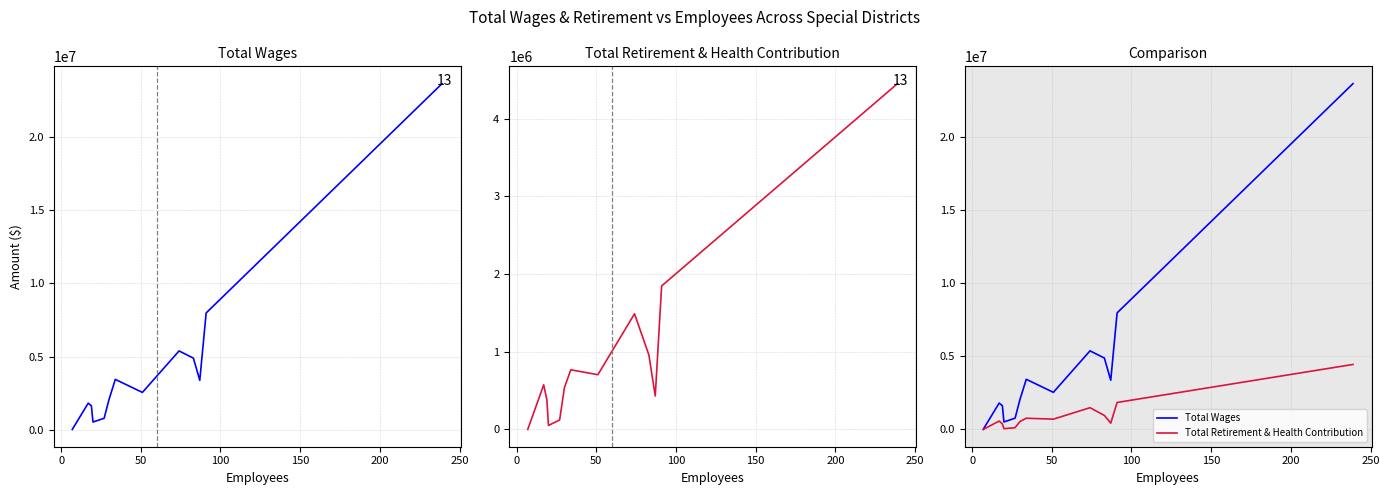

What is the difference between the maximum and minimum values in the Total Wages series?

23671374.0